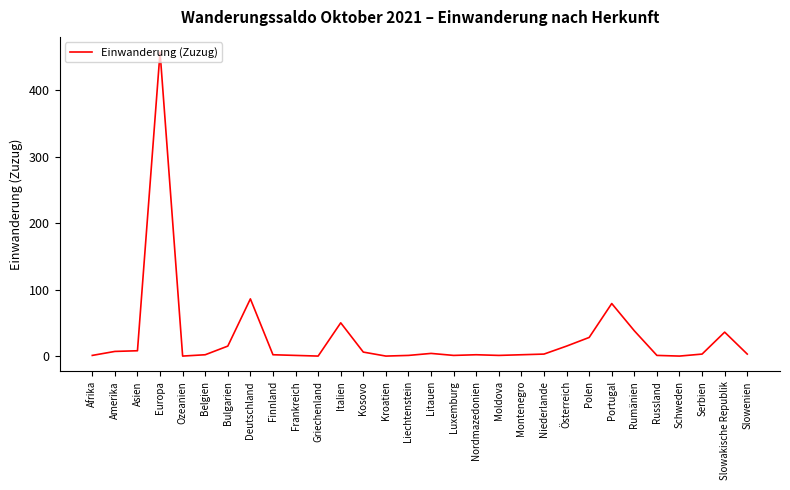

What is the greatest value displayed?

457